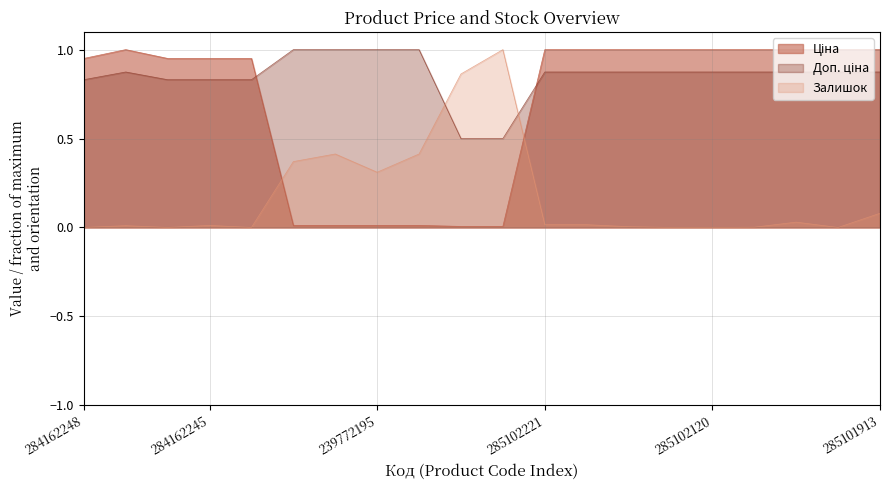

At how many categories does at least one series exceed 0?

20